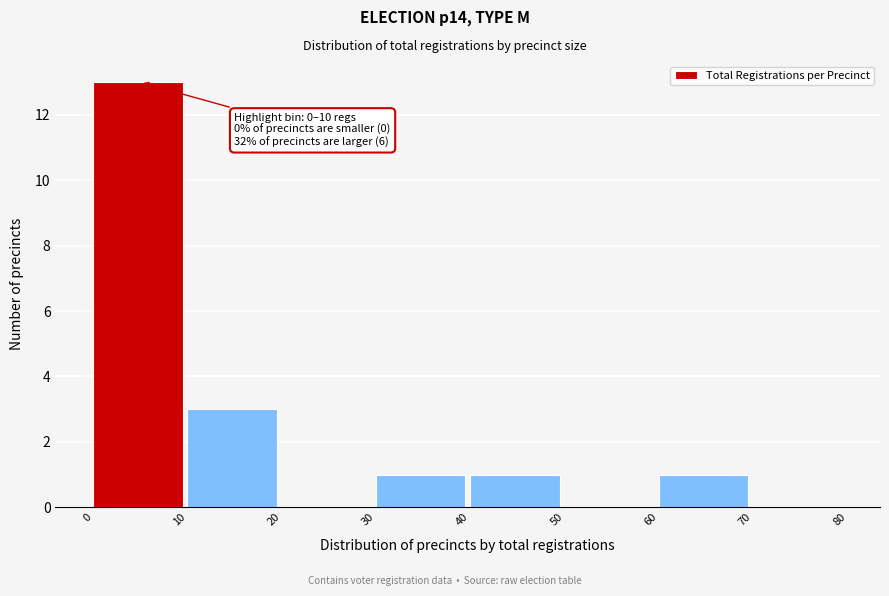

Over which range of the x-axis is the bar tallest?

0 to 10